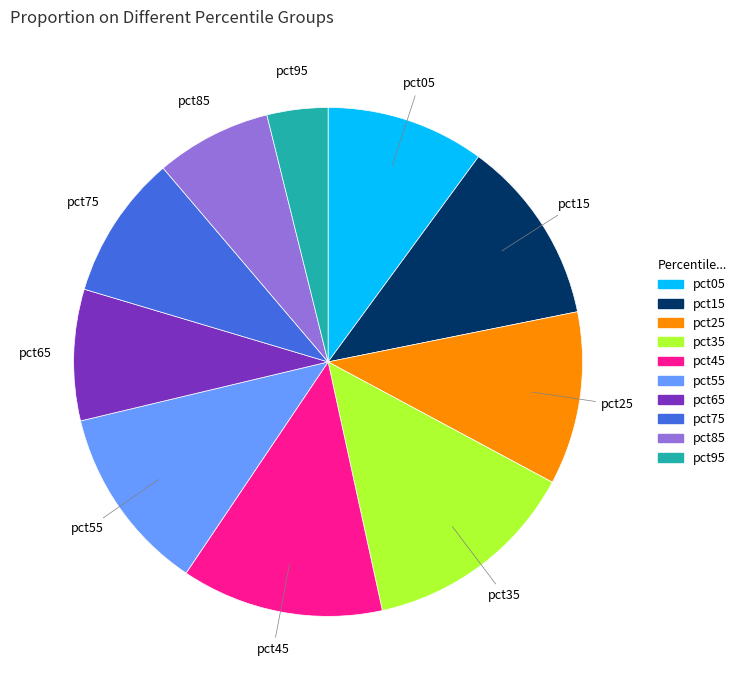

Is there a majority slice in this chart?

No